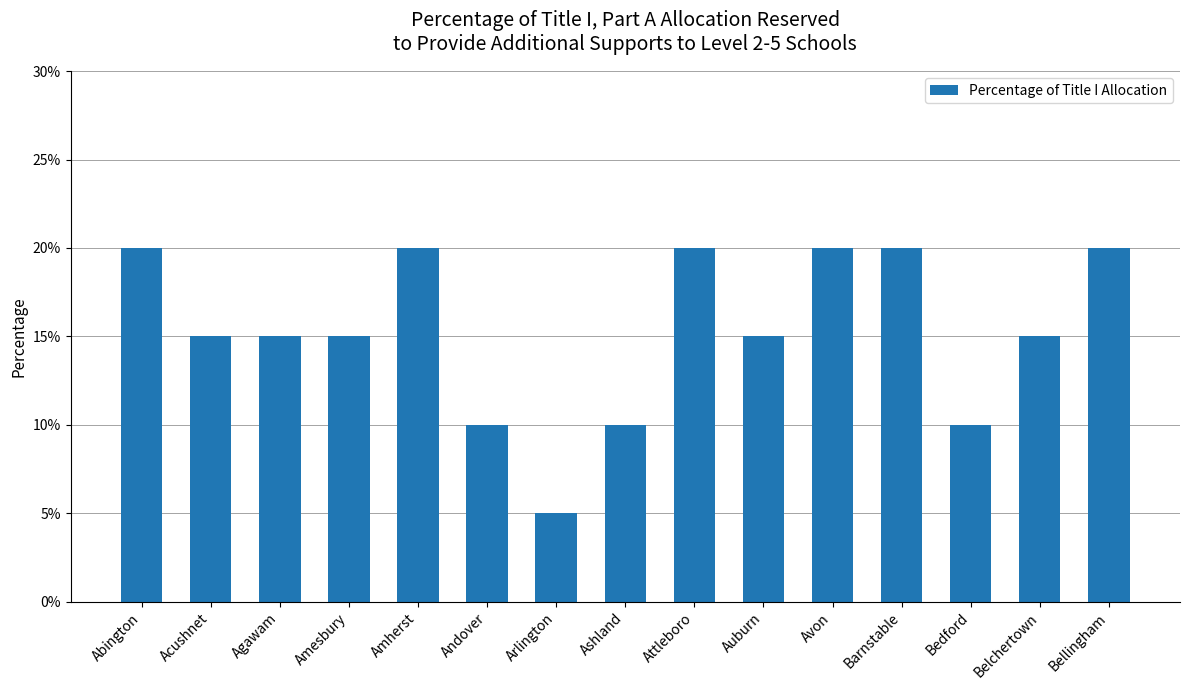

Does the chart contain any negative values?

No